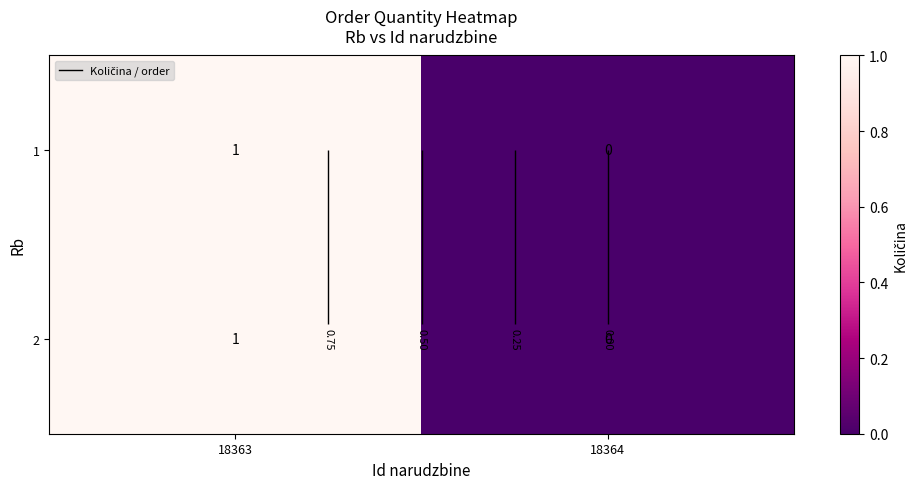

Which category has the highest value across all series?

18363